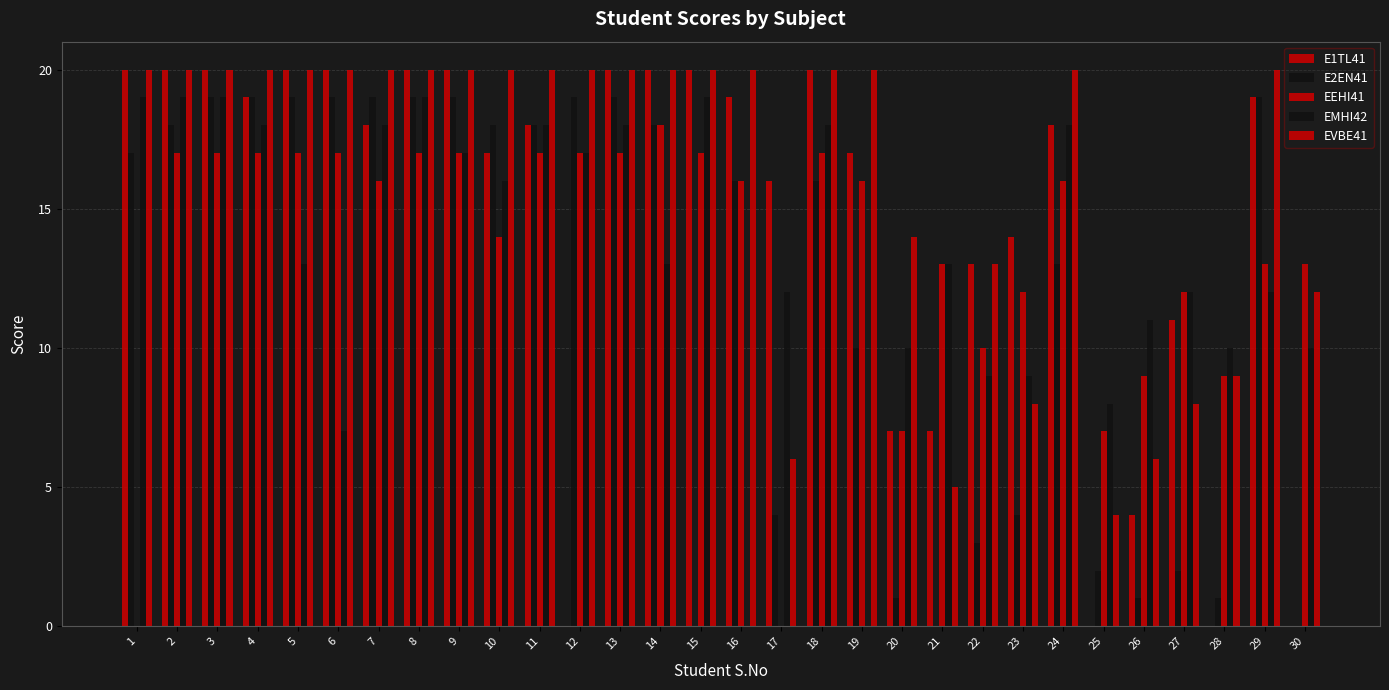

Between 13 and 3, which is larger?

13